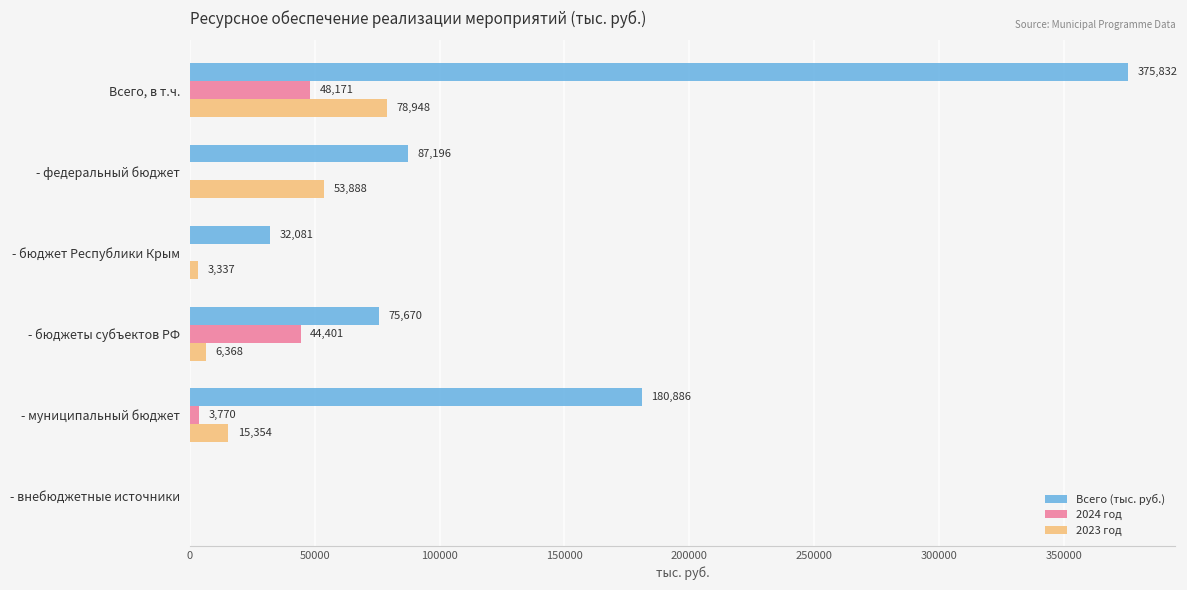

Which series changed the most between - бюджет Республики Крым and - внебюджетные источники?

Всего (тыс. руб.)